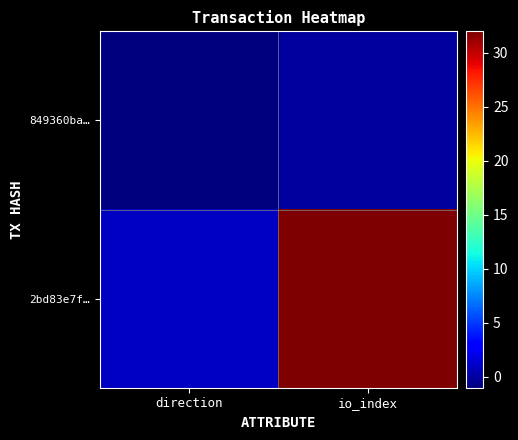

Which series has the widest spread of values?

2bd83e7f…